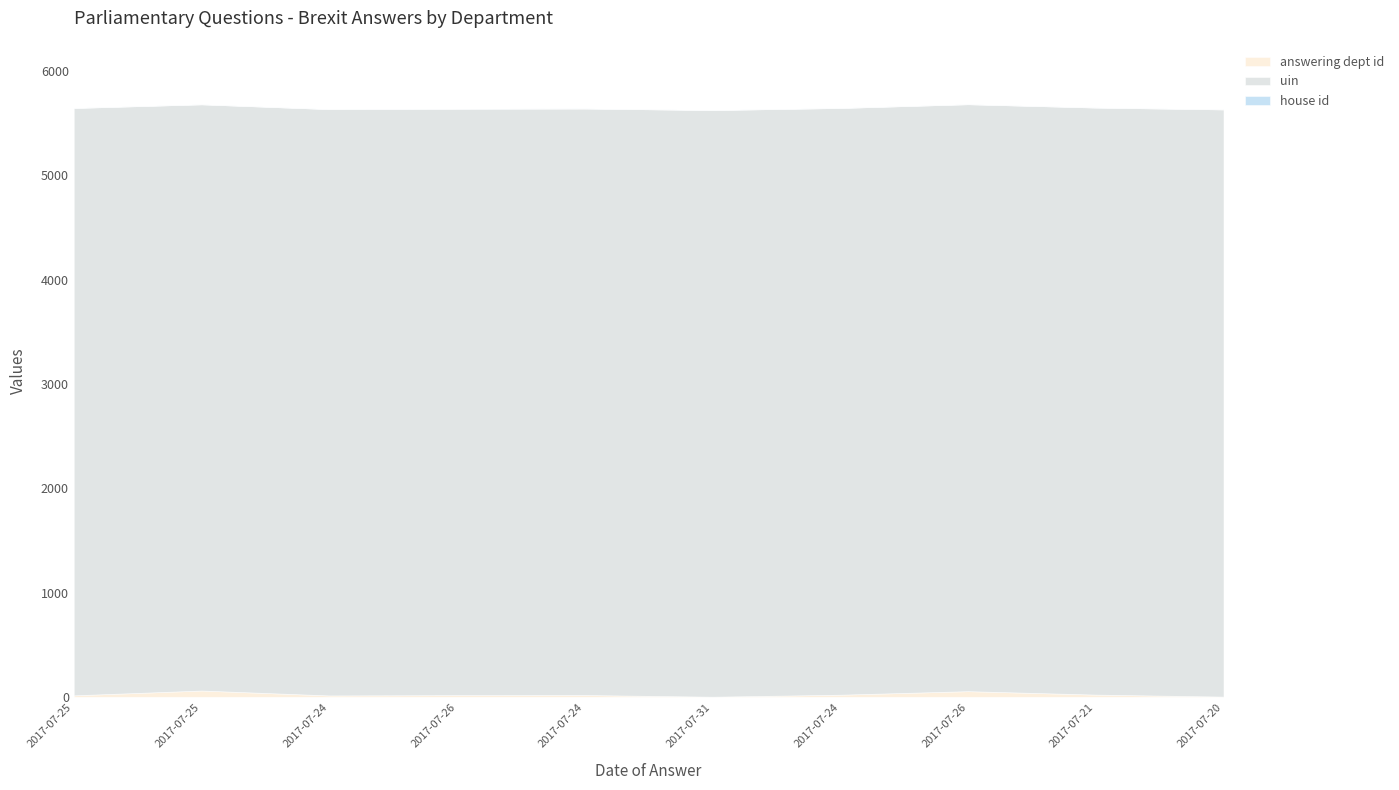

The value of uin at 2017-07-31 is 9544. True or false?

False